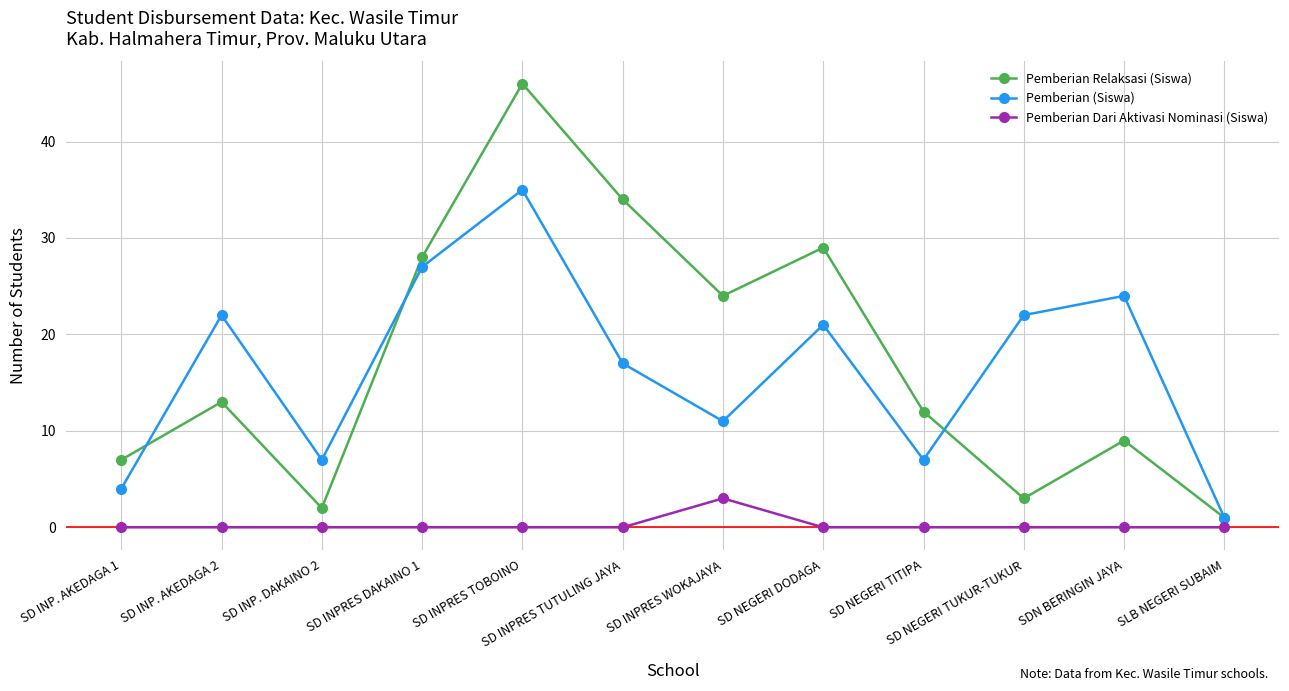

List the labels in order of Pemberian Relaksasi (Siswa) value, largest first.

SD INPRES TOBOINO, SD INPRES TUTULING JAYA, SD NEGERI DODAGA, SD INPRES DAKAINO 1, SD INPRES WOKAJAYA, SD INP. AKEDAGA 2, SD NEGERI TITIPA, SDN BERINGIN JAYA, SD INP. AKEDAGA 1, SD NEGERI TUKUR-TUKUR, SD INP. DAKAINO 2, SLB NEGERI SUBAIM